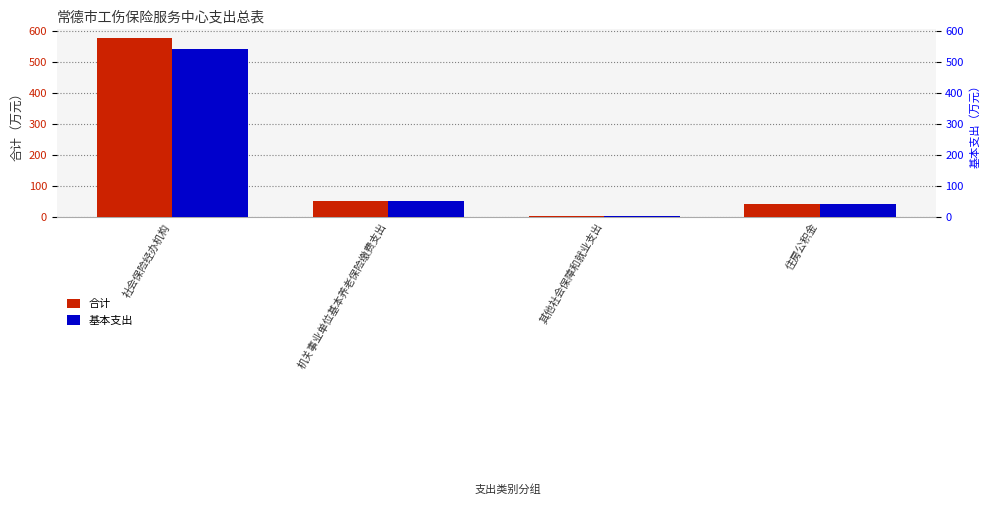

How many groups of bars are there?

4